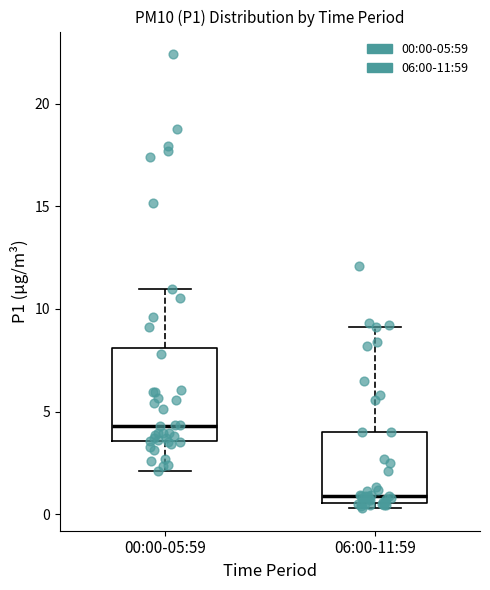

Reading left to right, read every box against the y-axis: the position of its median line, the range the box covers, and the ends of its whiskers. The values are not printed on the chart, so give them approximately, as read against the axis.

00:00-05:59: median 4.5, box 3.5 to 8.0, whiskers 2.0 to 11.0
06:00-11:59: median 1.0, box 0.5 to 4.0, whiskers 0.5 (just below the box's lower edge) to 9.0